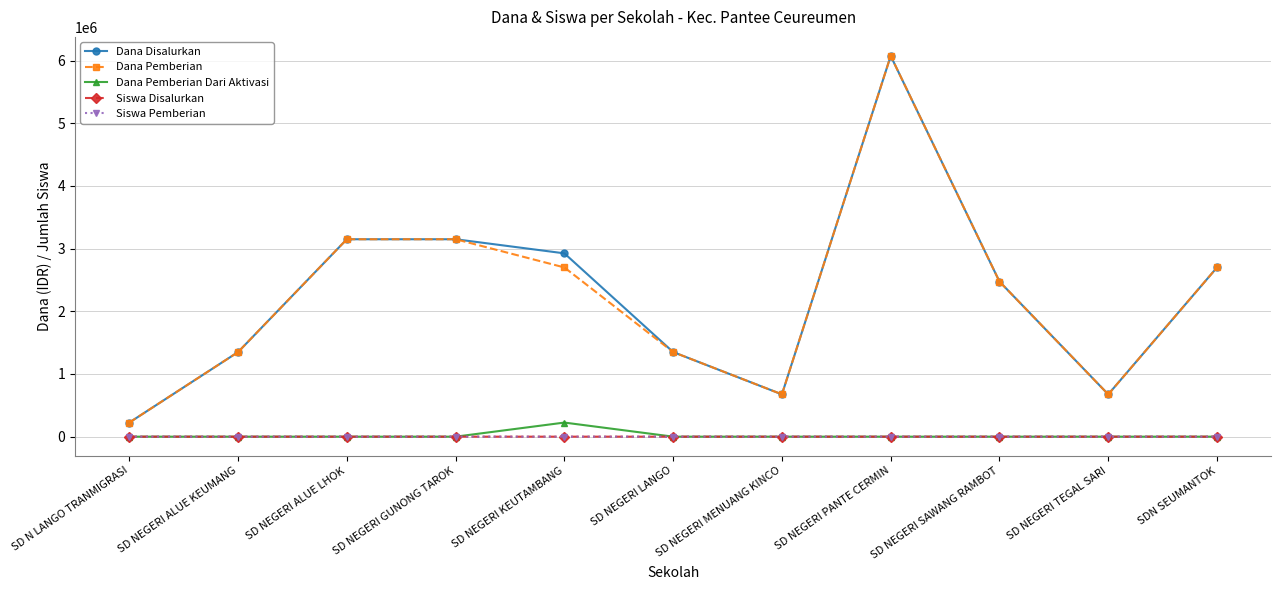

Which label corresponds to the largest value in the chart?

SD NEGERI PANTE CERMIN